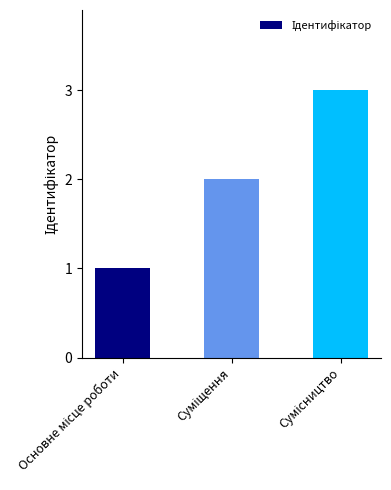

Reading left to right, what are all the values shown in this chart?

1	2	3